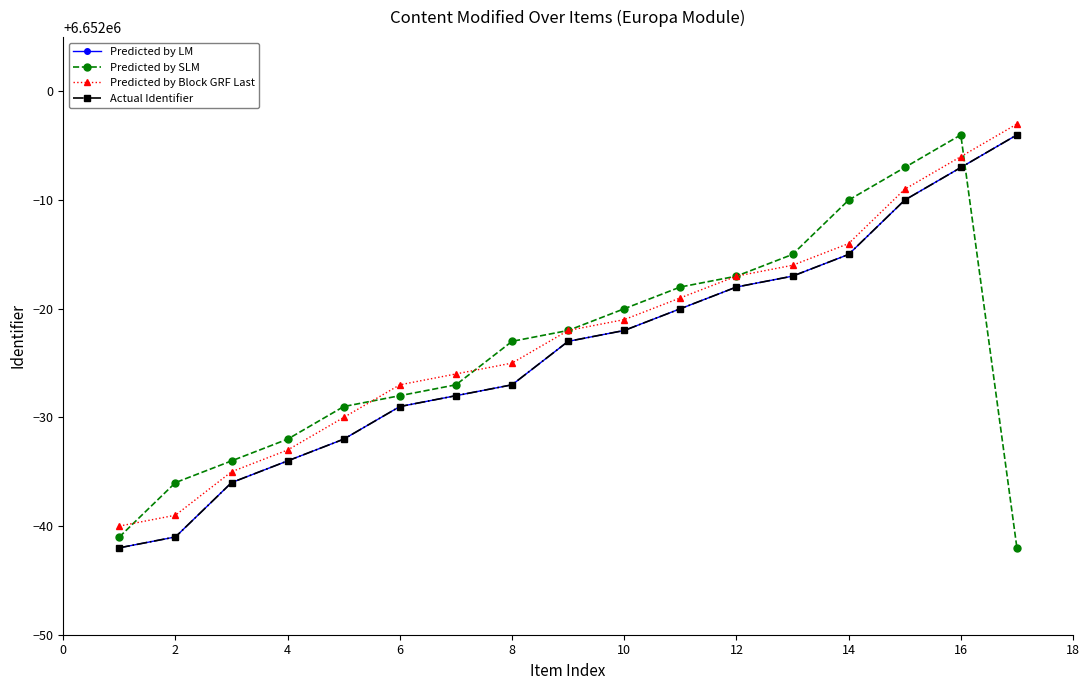

True or false: Actual Identifier and Predicted by Block GRF Last intersect in this chart.

False